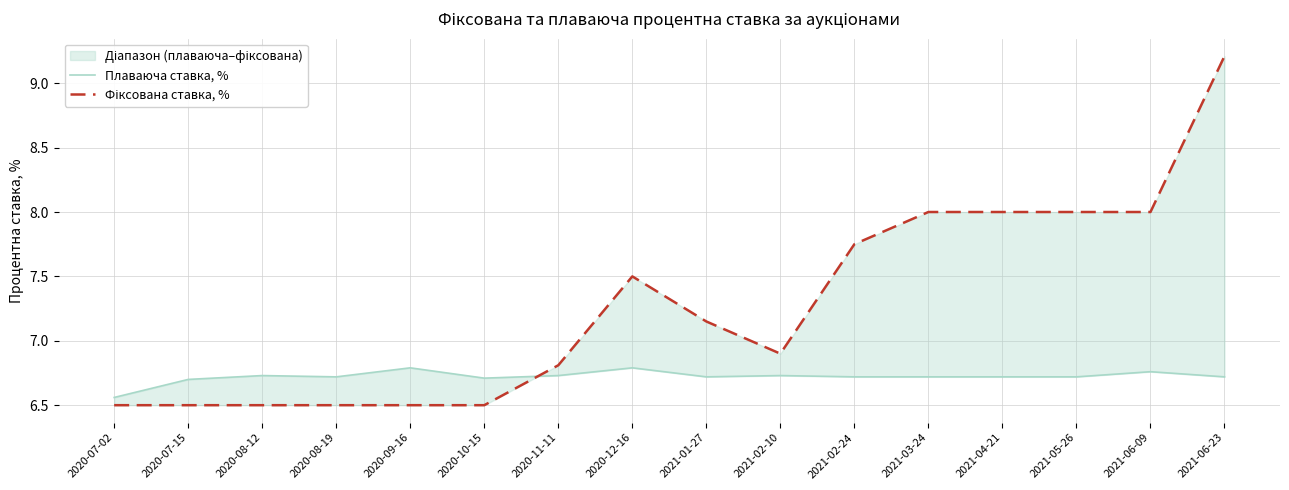

How many lines are shown in the chart?

2